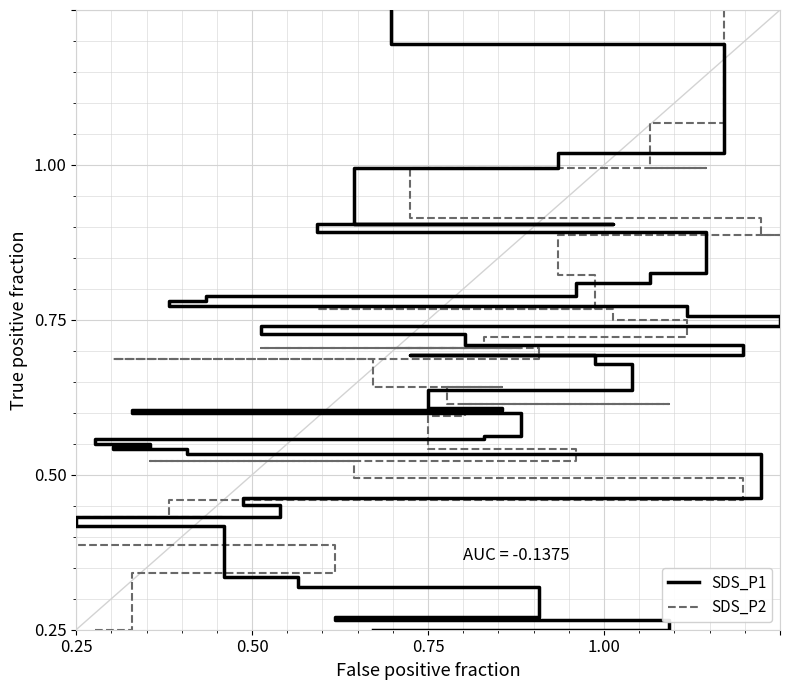

Rank the series by their maximum value, from lowest to highest.

SDS_P1, SDS_P2